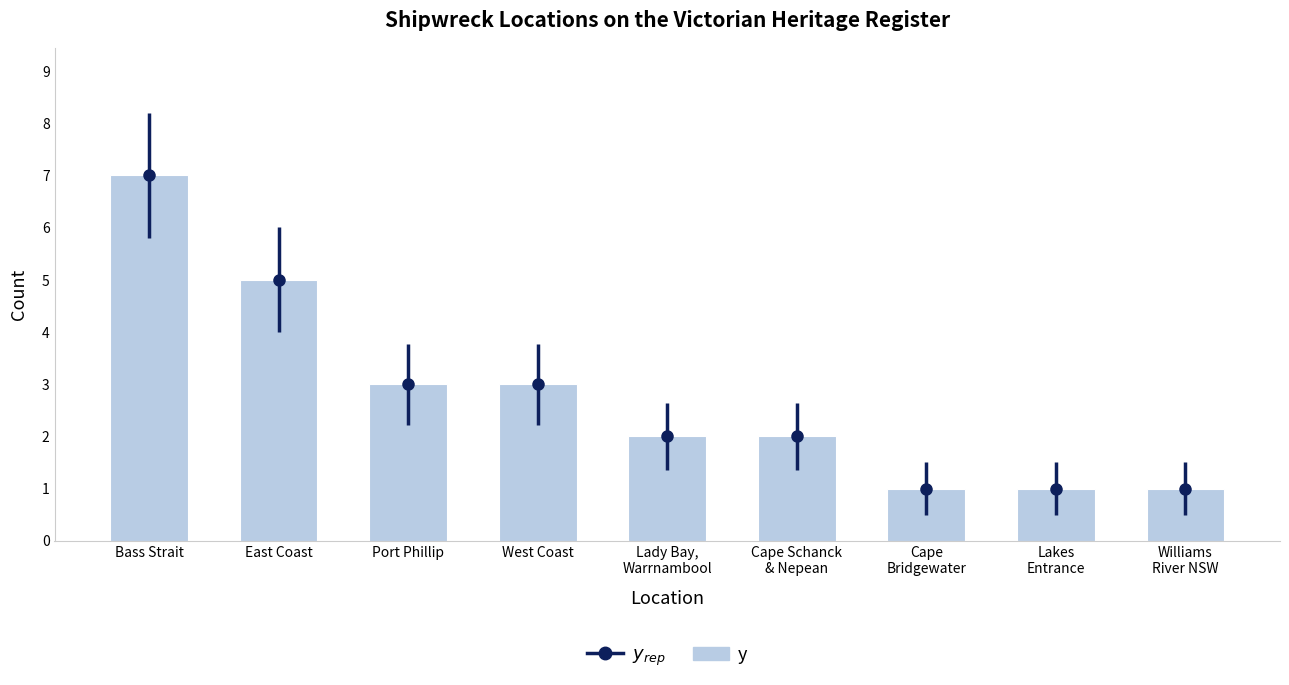

List the labels in order of value, smallest first.

Cape
Bridgewater, Lakes
Entrance, Williams
River NSW, Lady Bay,
Warrnambool, Cape Schanck
& Nepean, Port Phillip, West Coast, East Coast, Bass Strait